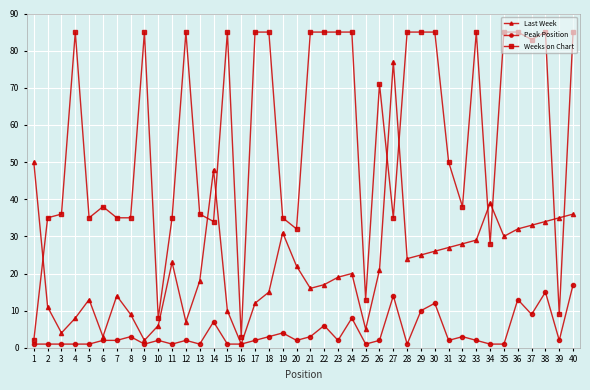

List the labels in order of Last Week value, smallest first.

16, 9, 6, 3, 25, 10, 12, 4, 8, 15, 2, 17, 5, 7, 18, 21, 22, 13, 23, 24, 26, 20, 11, 28, 29, 30, 31, 32, 33, 35, 19, 36, 37, 38, 39, 40, 34, 14, 1, 27